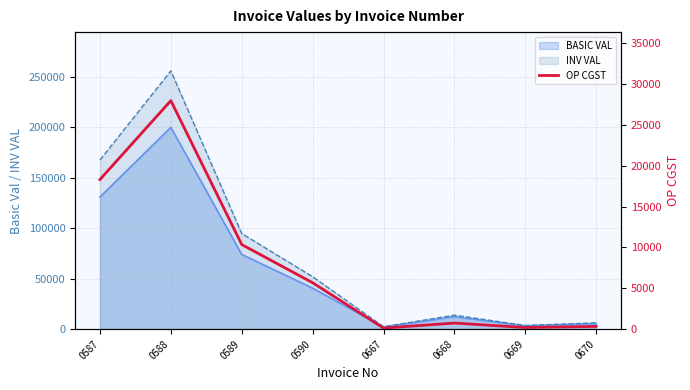

Does the chart display data point markers on the line(s)?

No